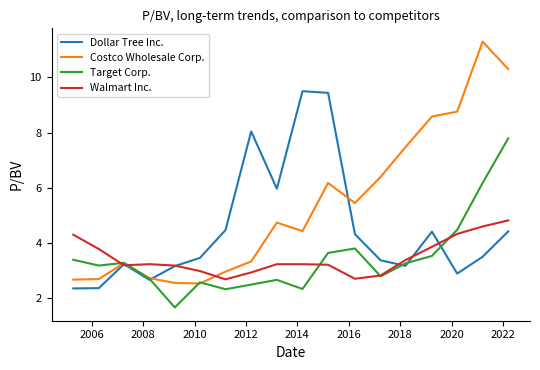

What is the maximum value for Dollar Tree Inc.?

9.5